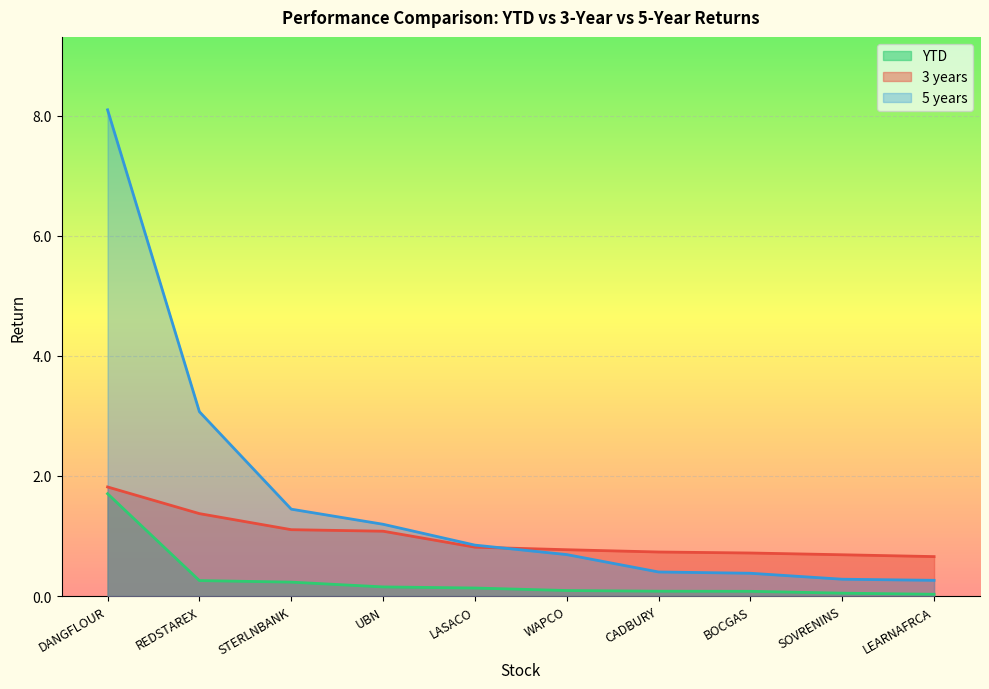

Which label corresponds to the largest value in the chart?

DANGFLOUR